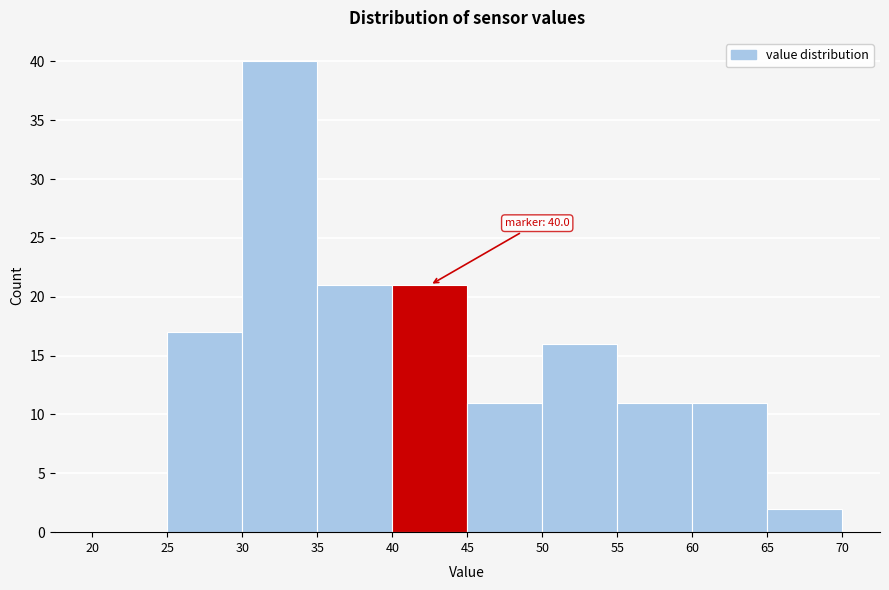

Which range on the x-axis has the tallest bar?

30 to 35